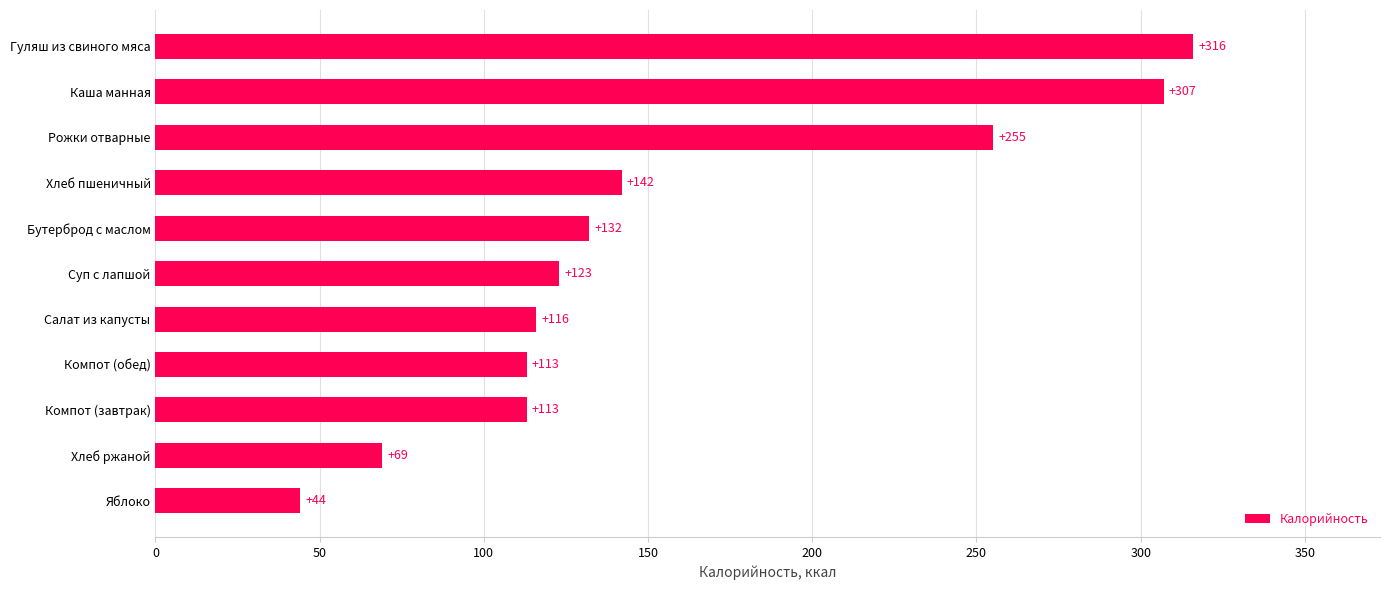

Where is the data nearest to the value 180?

Хлеб пшеничный